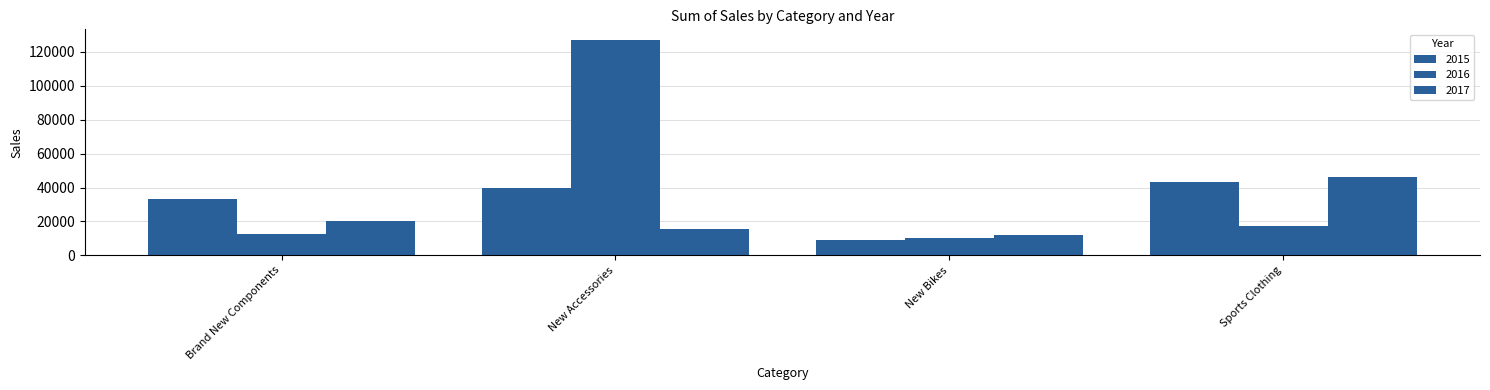

How many bars are there in each group?

3